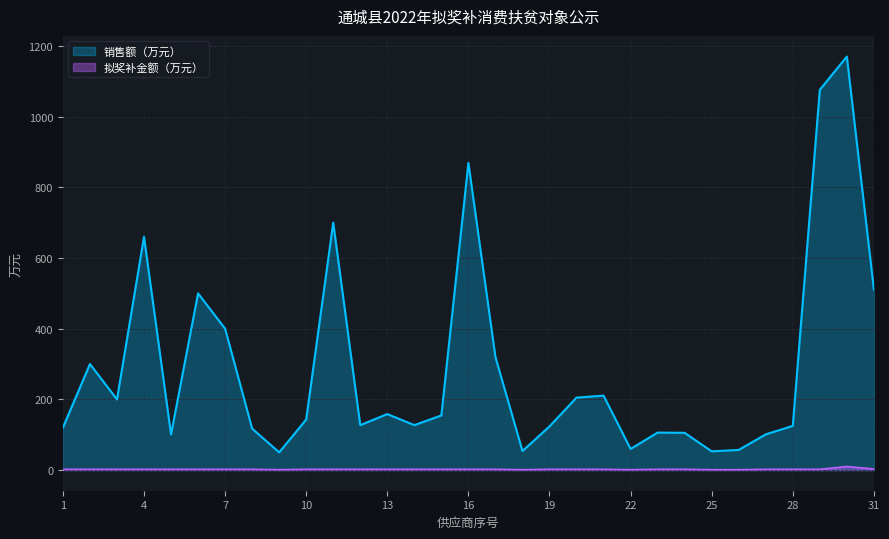

True or false: 拟奖补金额（万元） has a value of 2.0 at 17.

True